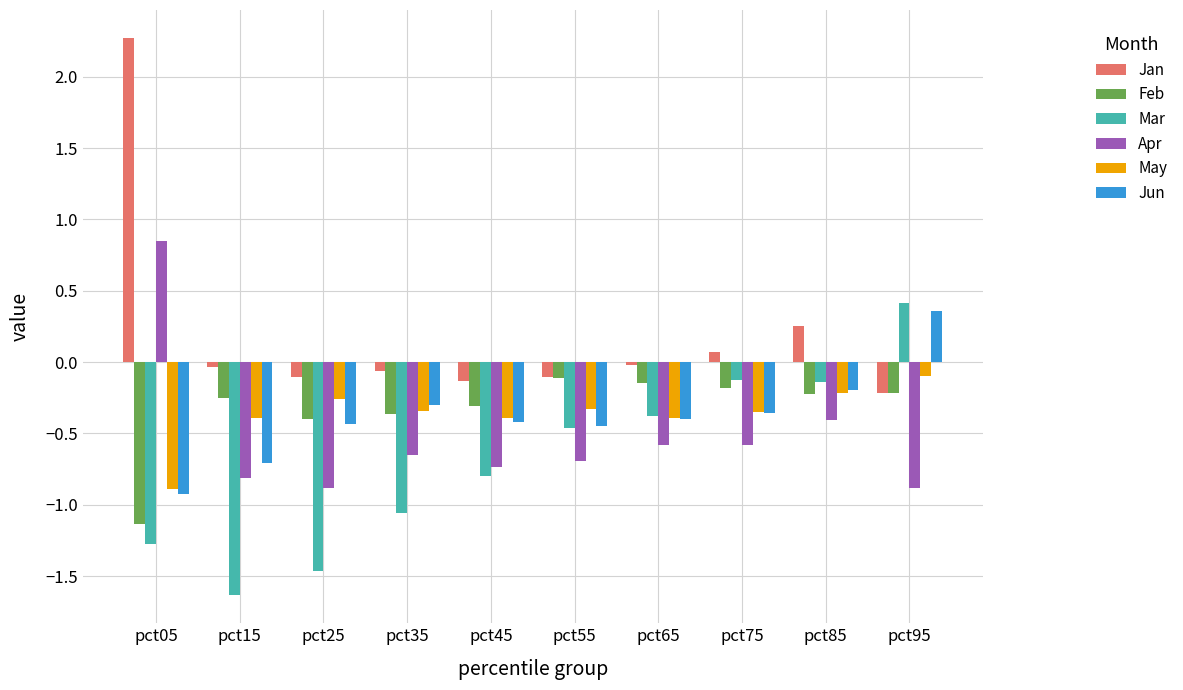

What is the difference between the Jun values at pct75 and pct05?

0.6